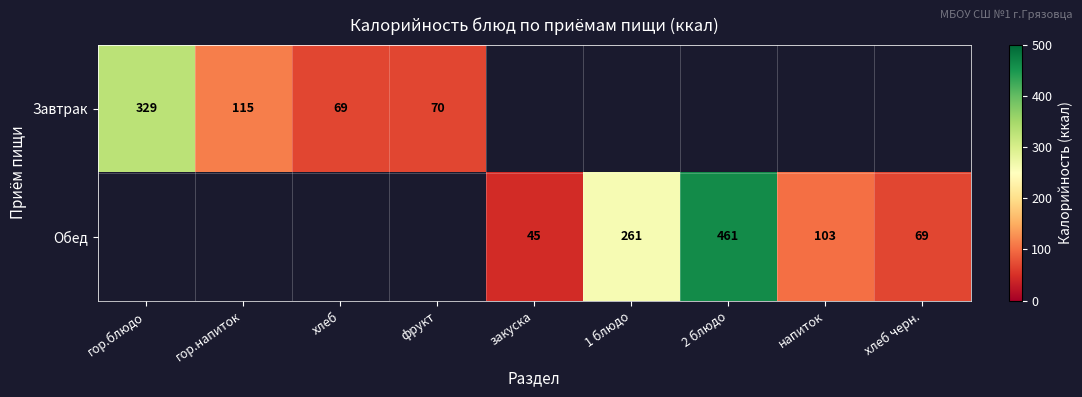

True or false: Обед has a value of 261 at 1 блюдо.

True